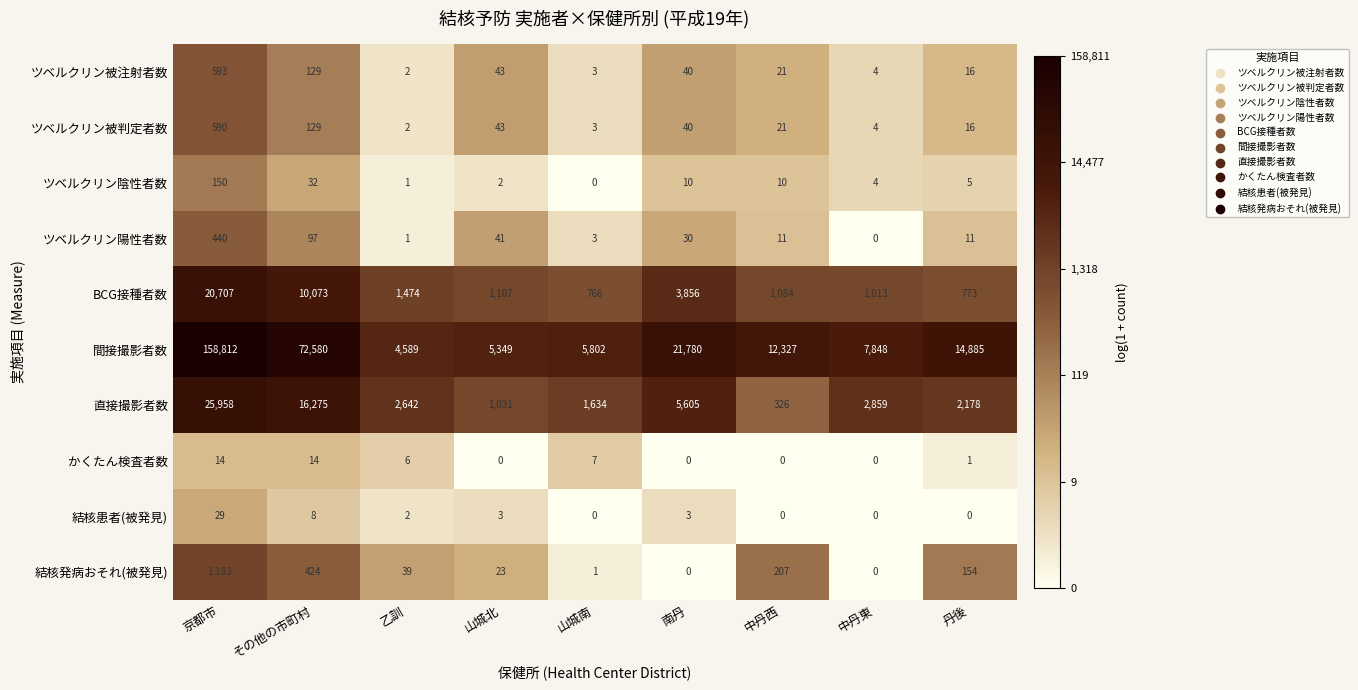

What is the difference between the maximum and minimum values in the ツベルクリン被注射者数 series?

591